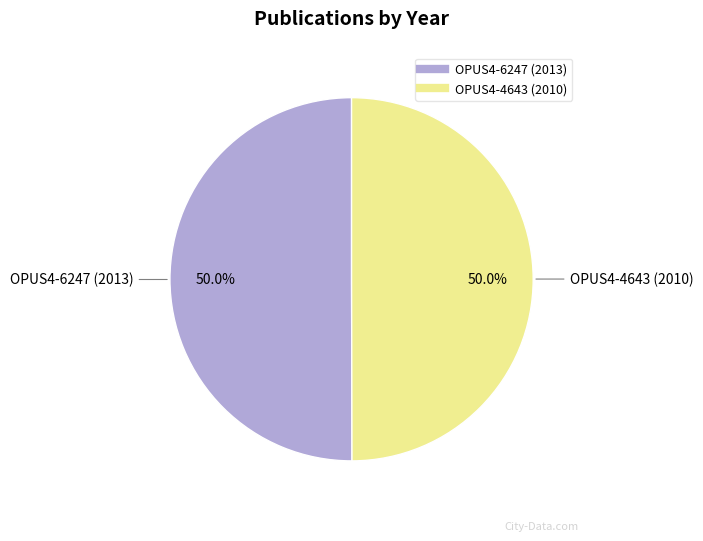

Is the sum of OPUS4-6247 (2013) and OPUS4-4643 (2010) greater than half?

Yes